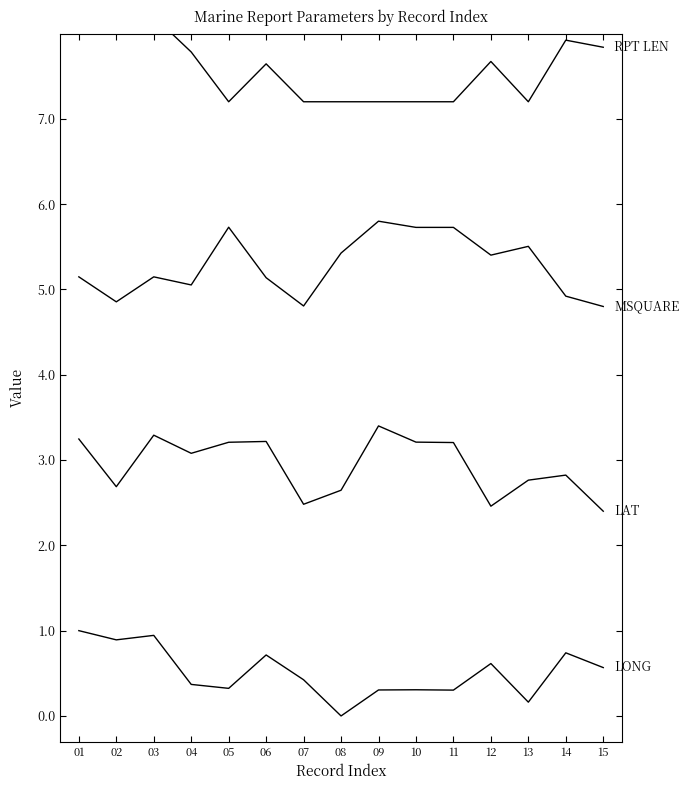

What is the value of the MSQUARE point at the 3rd from the left?

5.1